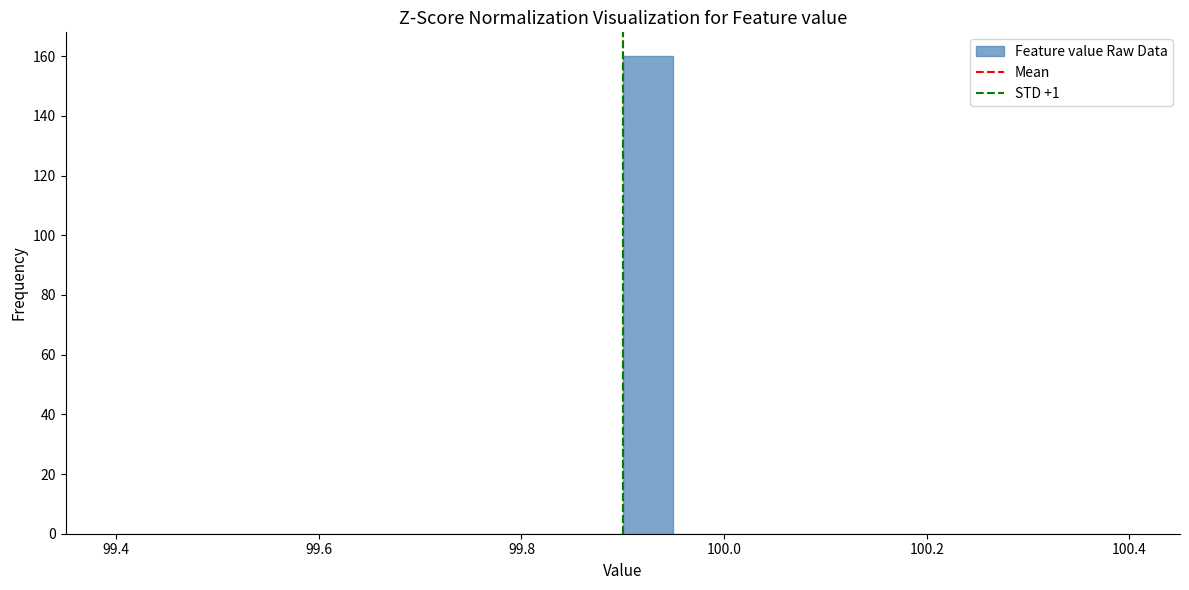

Read against the x-axis, roughly where is the centre of the tallest bar?

99.92